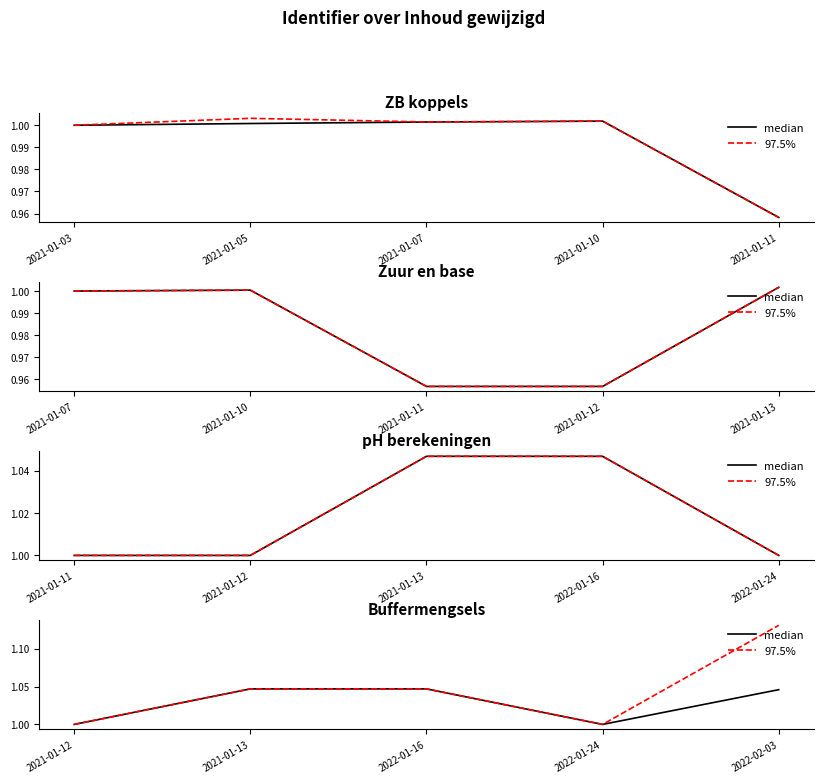

Between 2021-01-13 and 2022-02-03, which is larger?

2021-01-13